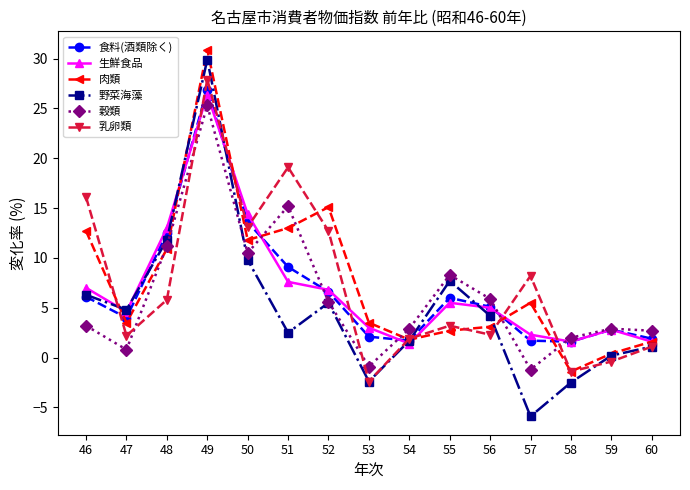

Rank the series by their maximum value, from highest to lowest.

肉類, 野菜海藻, 乳卵類, 食料(酒類除く), 生鮮食品, 穀類